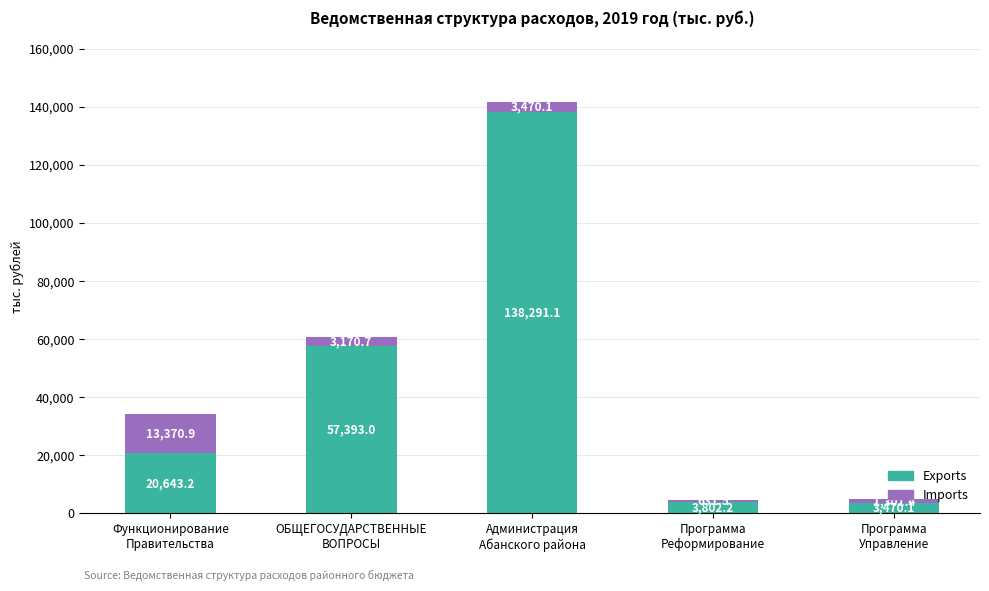

What are all the series names shown in the legend?

Exports, Imports